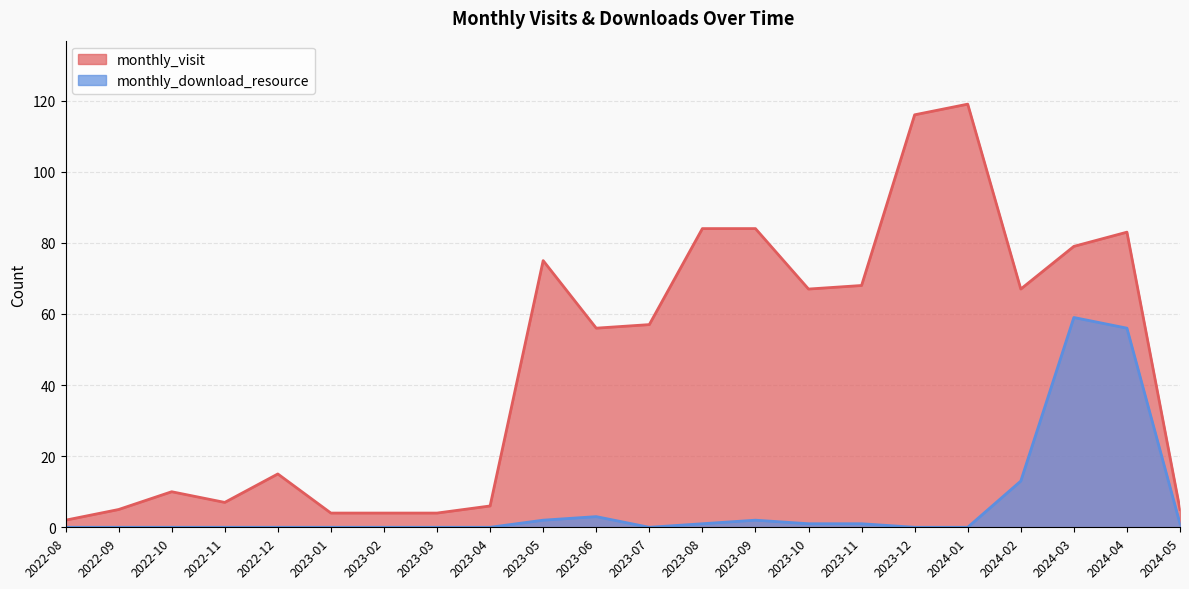

How many lines are shown in the chart?

2